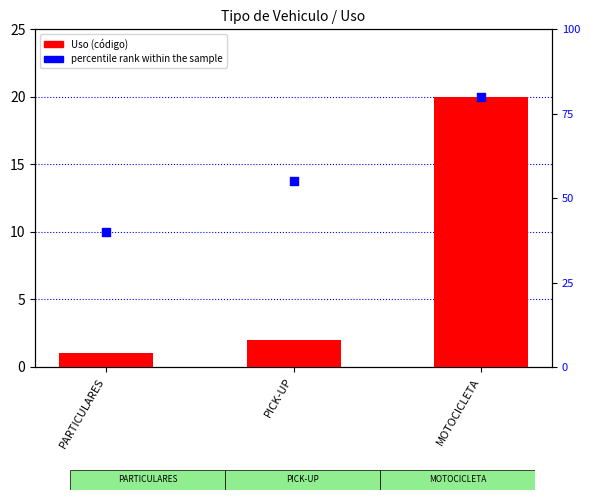

At which category is the sum across all series the highest?

MOTOCICLETA